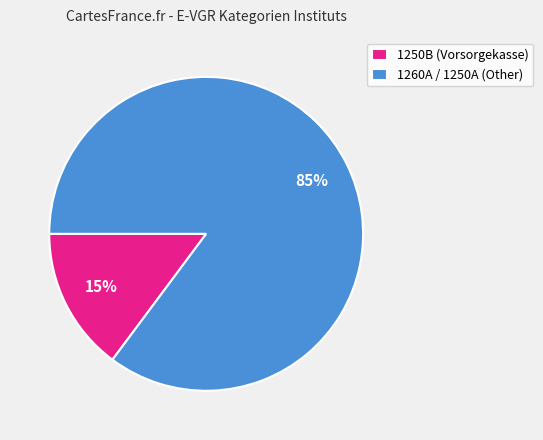

Which category has the biggest portion of the pie?

1260A / 1250A